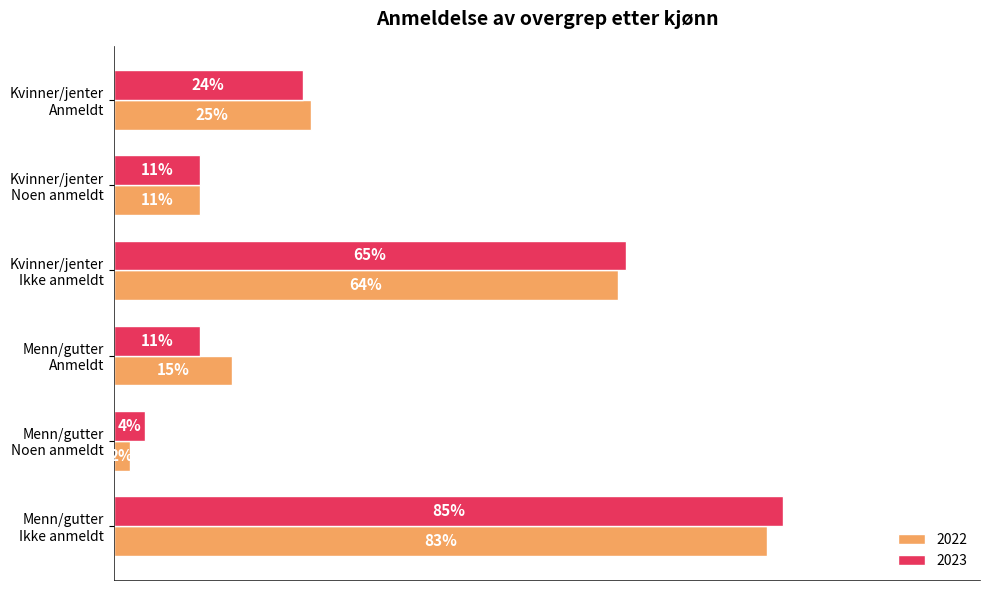

List the series in order of their peak value, lowest first.

2022, 2023